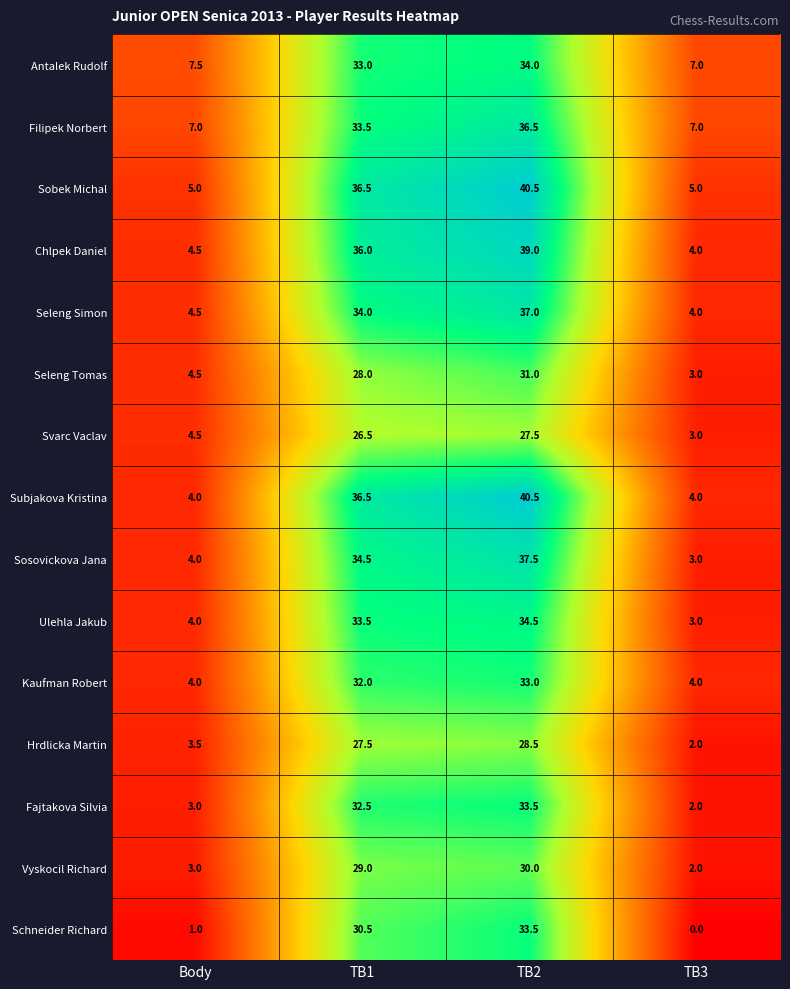

Is it true that Filipek Norbert equals 7.0 at TB3?

True